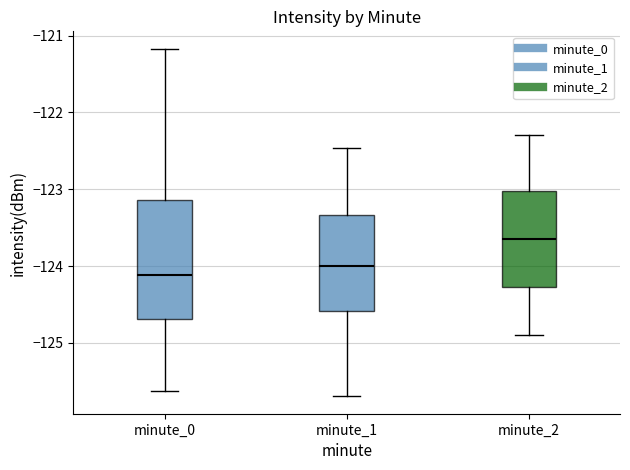

Reading left to right, read every box against the y-axis: the position of its median line, the range the box covers, and the ends of its whiskers. The values are not printed on the chart, so give them approximately, as read against the axis.

minute_0: median -124.1, box -124.7 to -123.1, whiskers -125.6 to -121.2
minute_1: median -124.0, box -124.6 to -123.3, whiskers -125.7 to -122.5
minute_2: median -123.6, box -124.3 to -123.0, whiskers -124.9 to -122.3